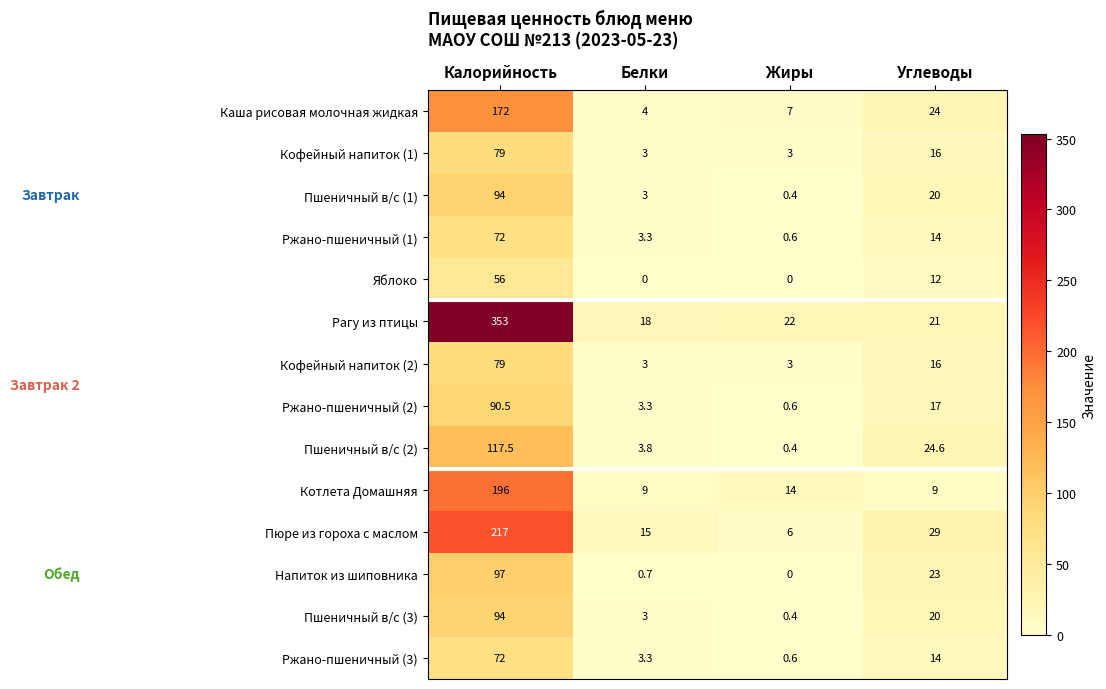

What is the lowest value of the Кофейный напиток (1) series?

3.0